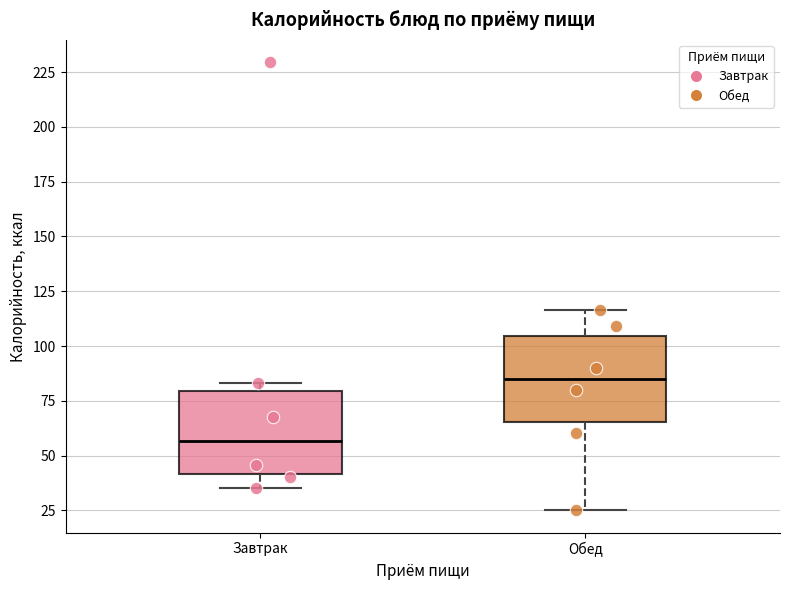

Where does the lower whisker of the box for Завтрак end on the y-axis? The values are not printed on the chart, so give them approximately, as read against the axis.

35